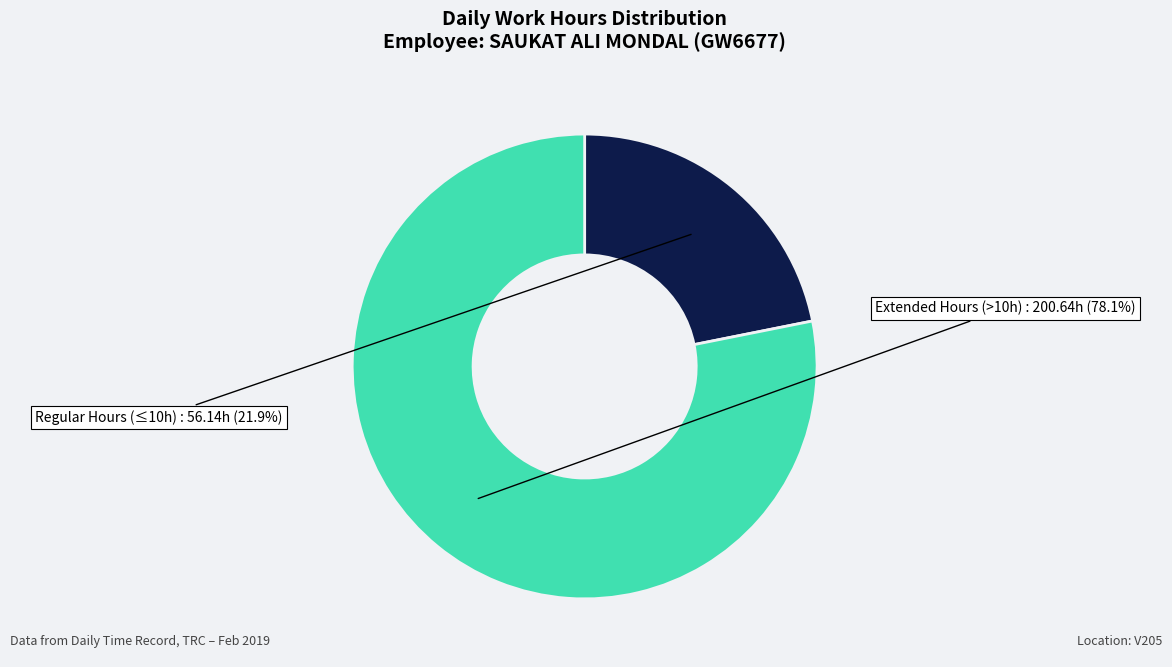

Is there a majority slice in this chart?

Yes